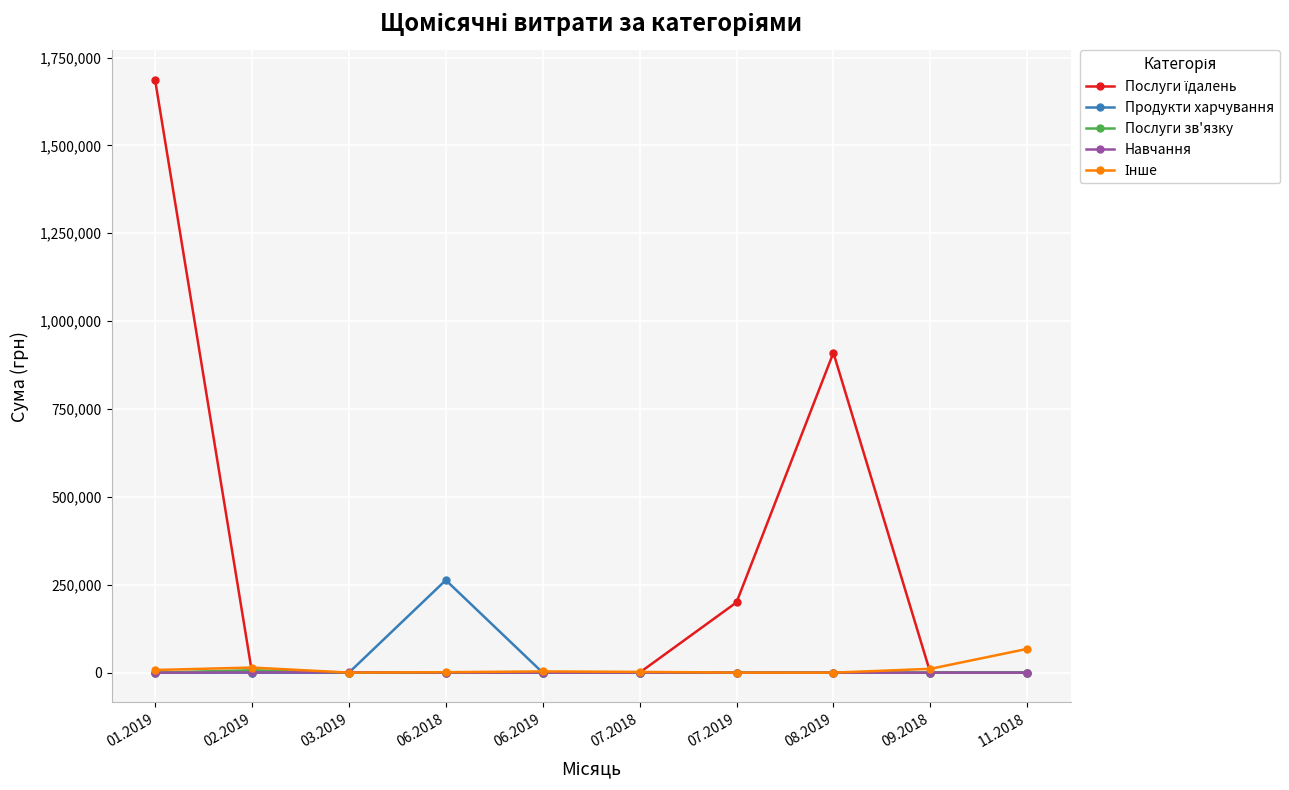

How many categories are shown in the chart?

10